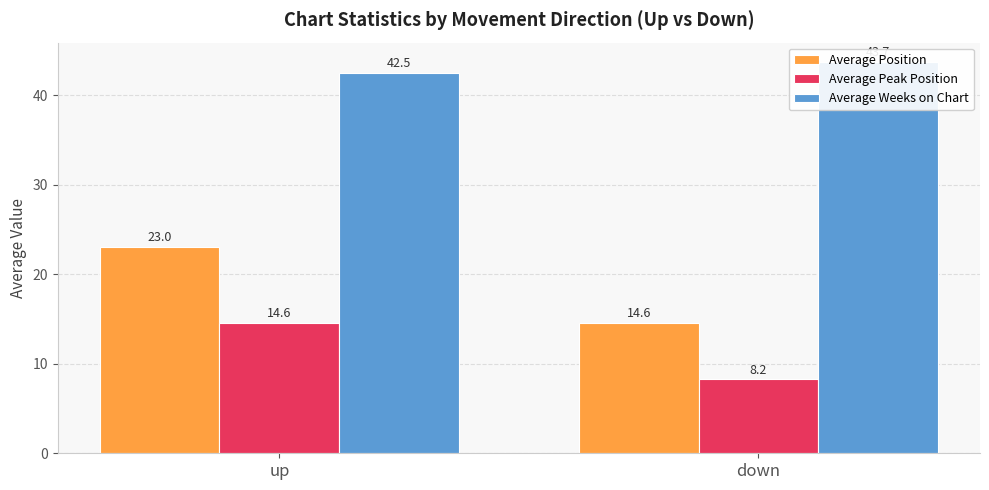

What is the difference between the Average Weeks on Chart values at down and up?

1.2